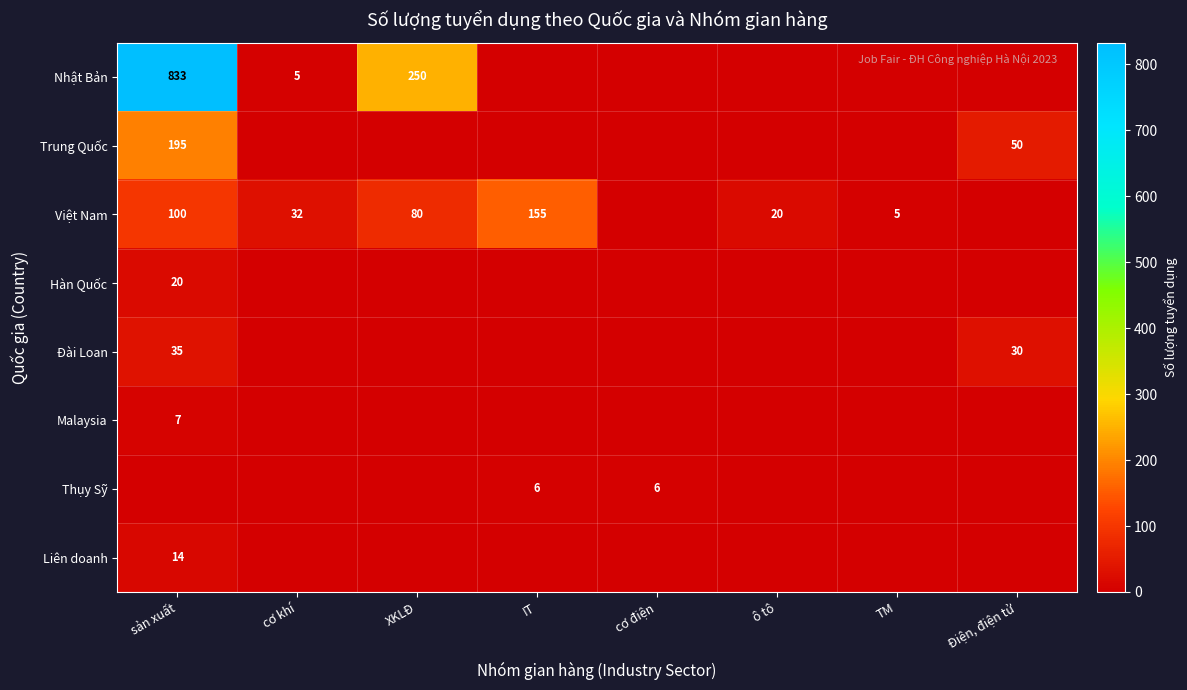

What is the difference between the maximum and minimum values in the Đài Loan series?

35